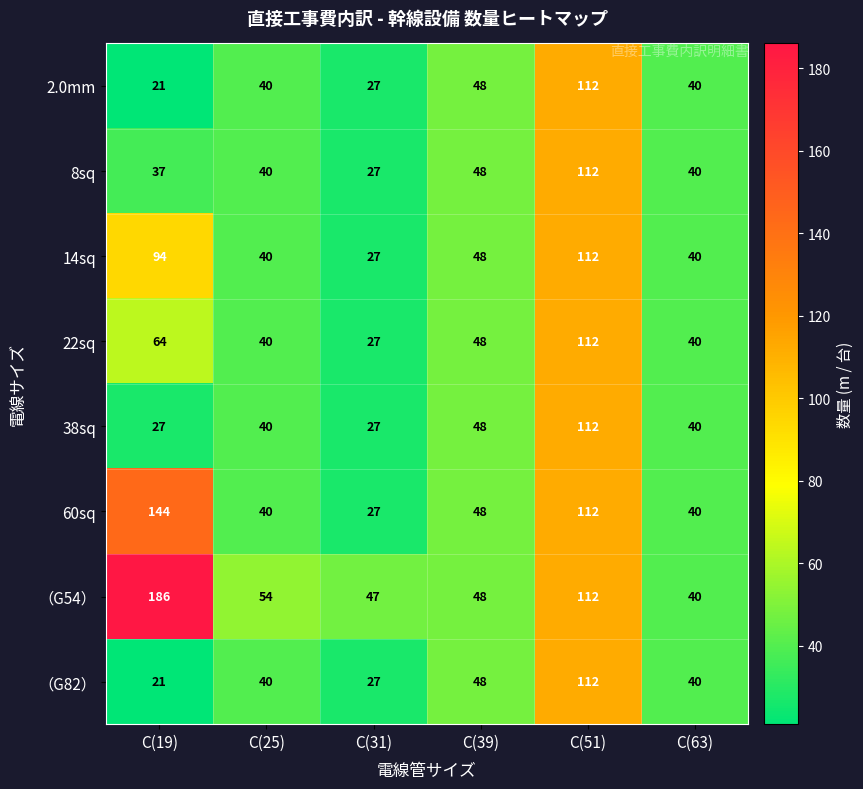

Which series has the widest spread of values?

（G54）